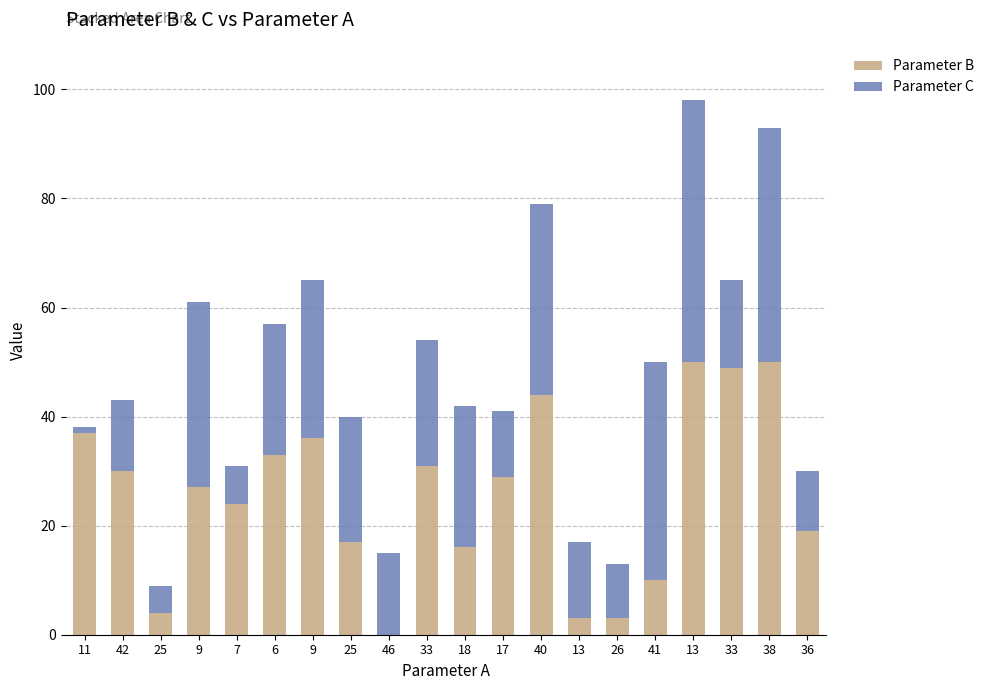

How many positive values does the Parameter B series have?

19